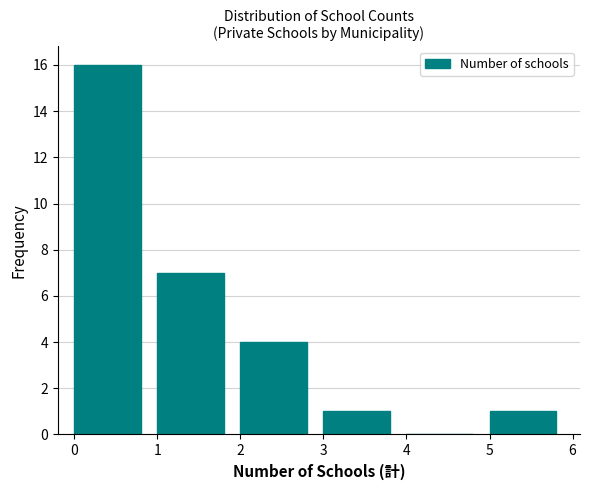

Over which range of the x-axis is the bar tallest?

0 to 1